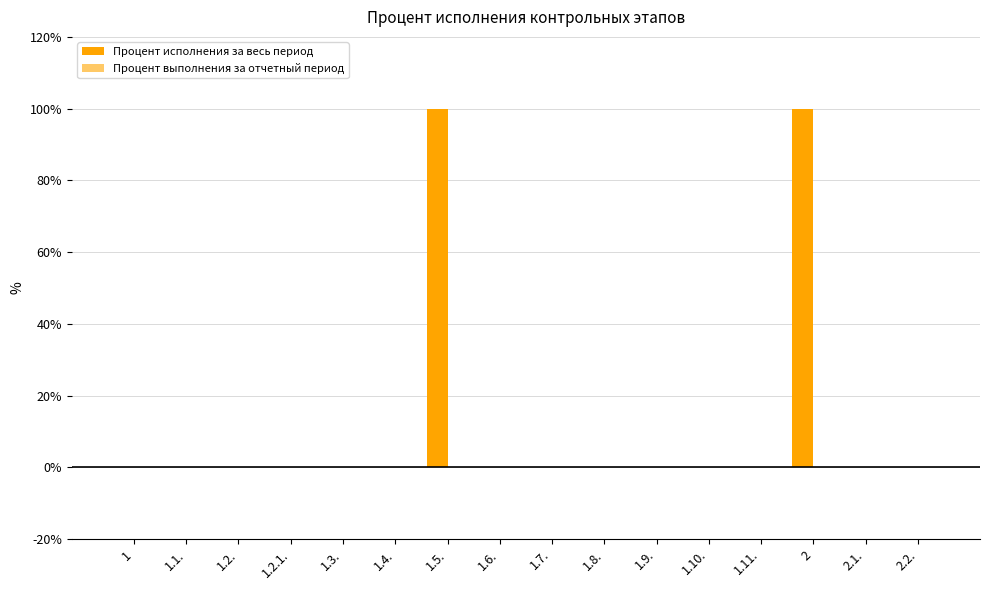

How many categories are shown in the chart?

16